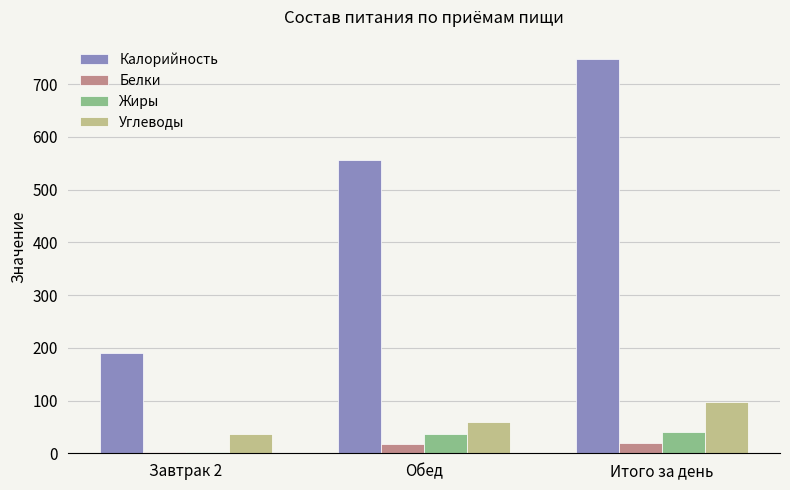

Is it true that Жиры equals 40.7 at Итого за день?

True